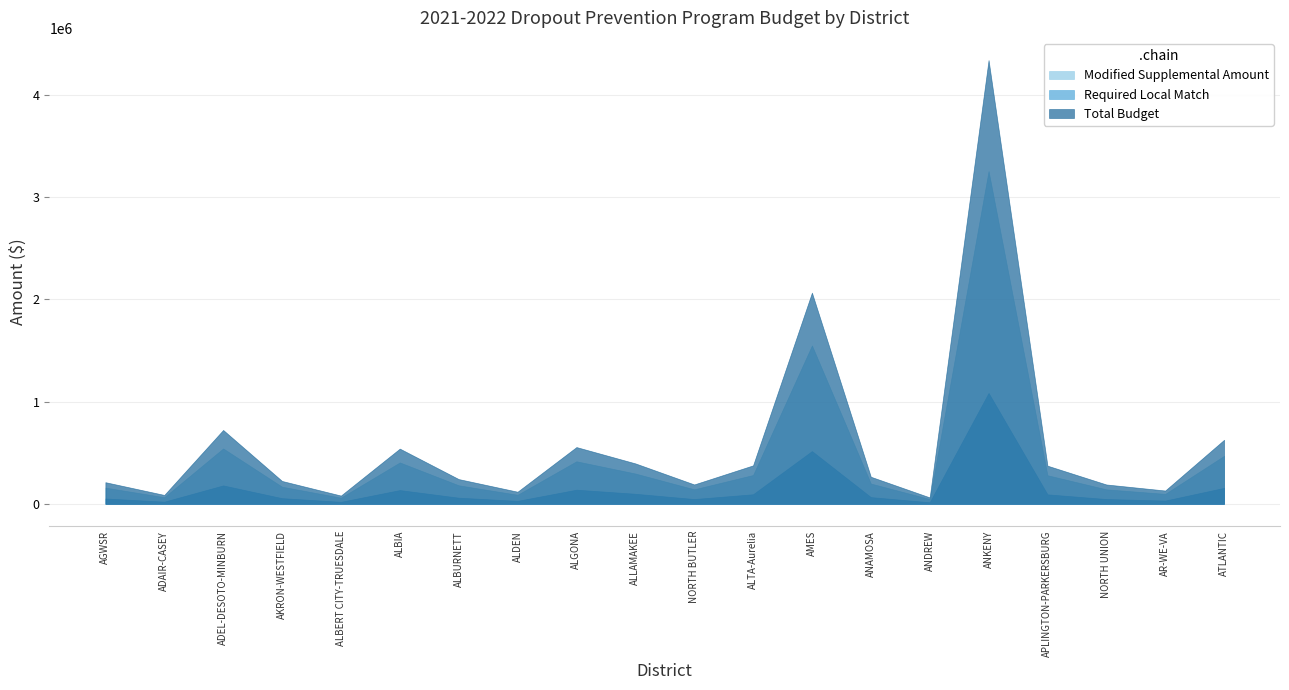

What is the minimum value shown in the chart?

15898